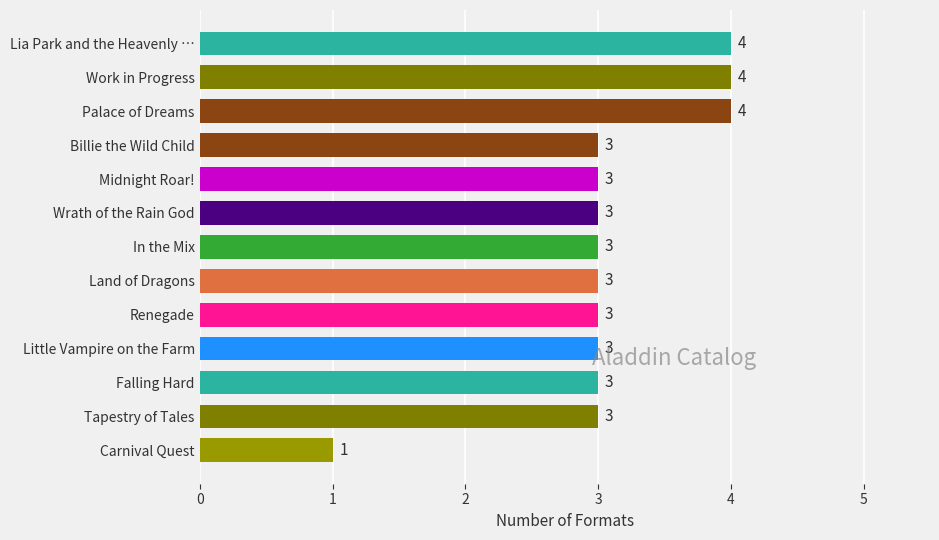

Does the chart contain stacked bars?

No